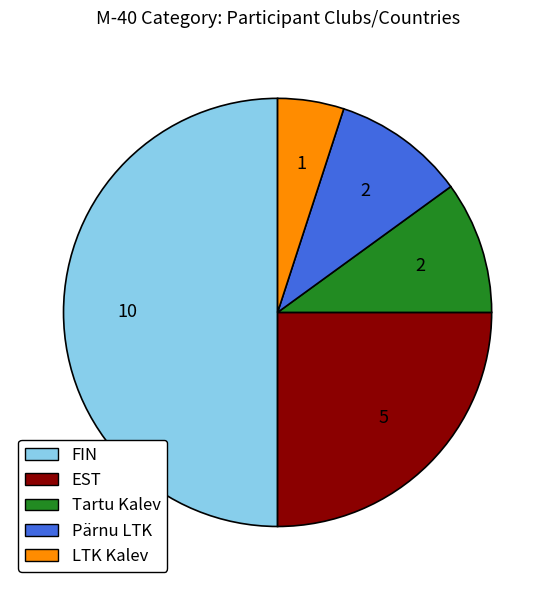

What is the largest slice in the pie chart?

FIN